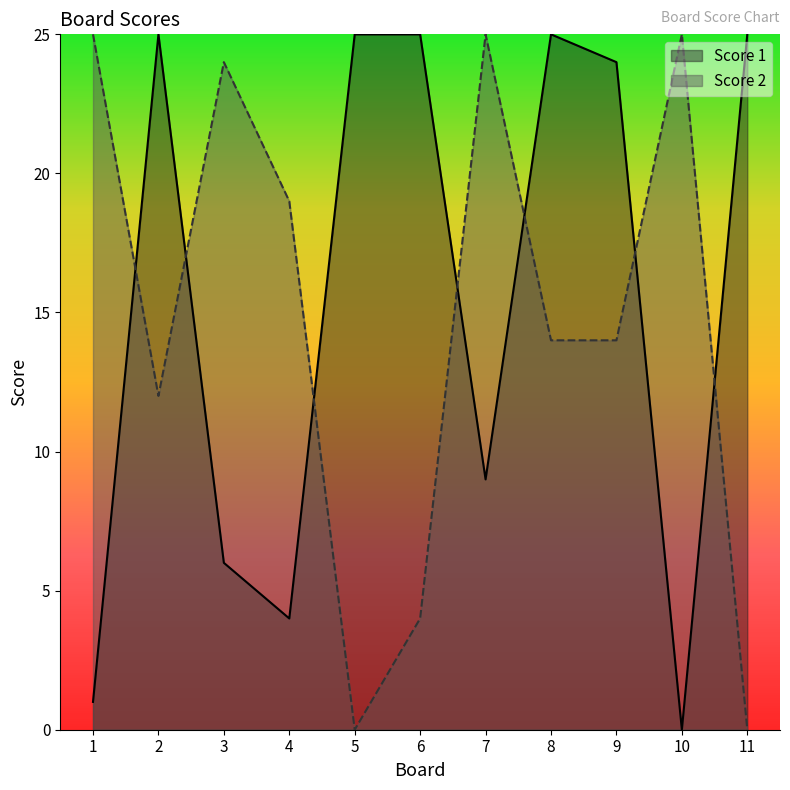

Where is the first local maximum for Score 1?

2